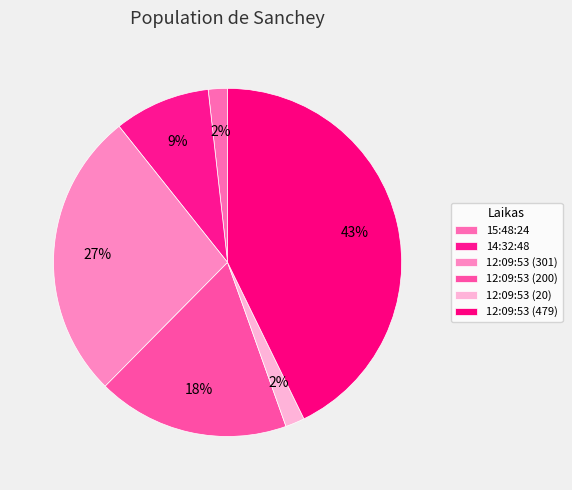

What percentage is the 14:32:48 slice, to the nearest percent?

9%